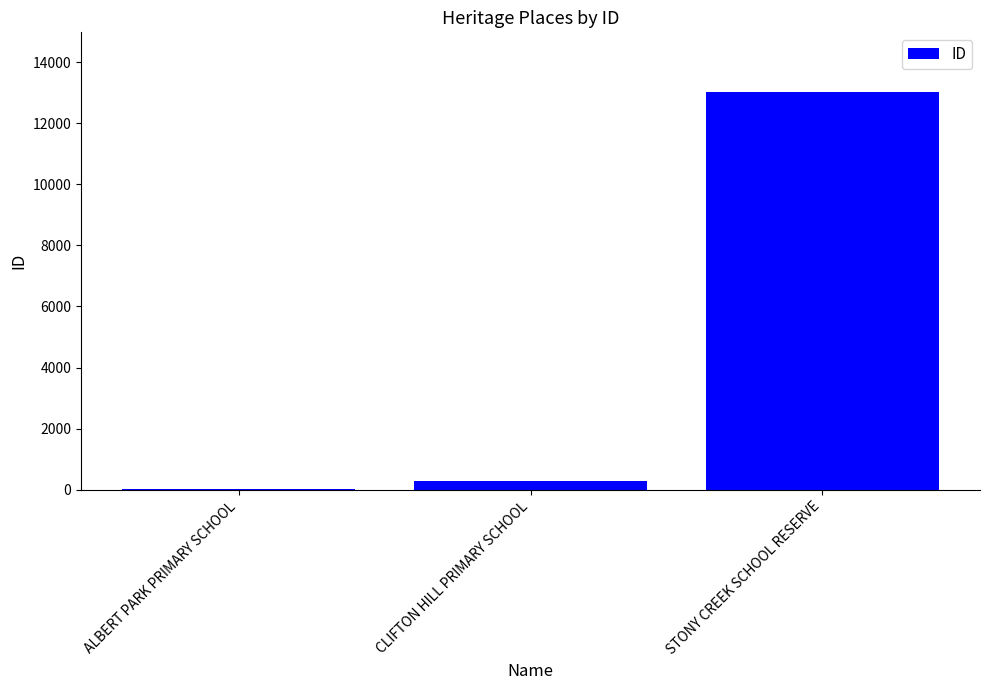

Are the bars horizontal?

No